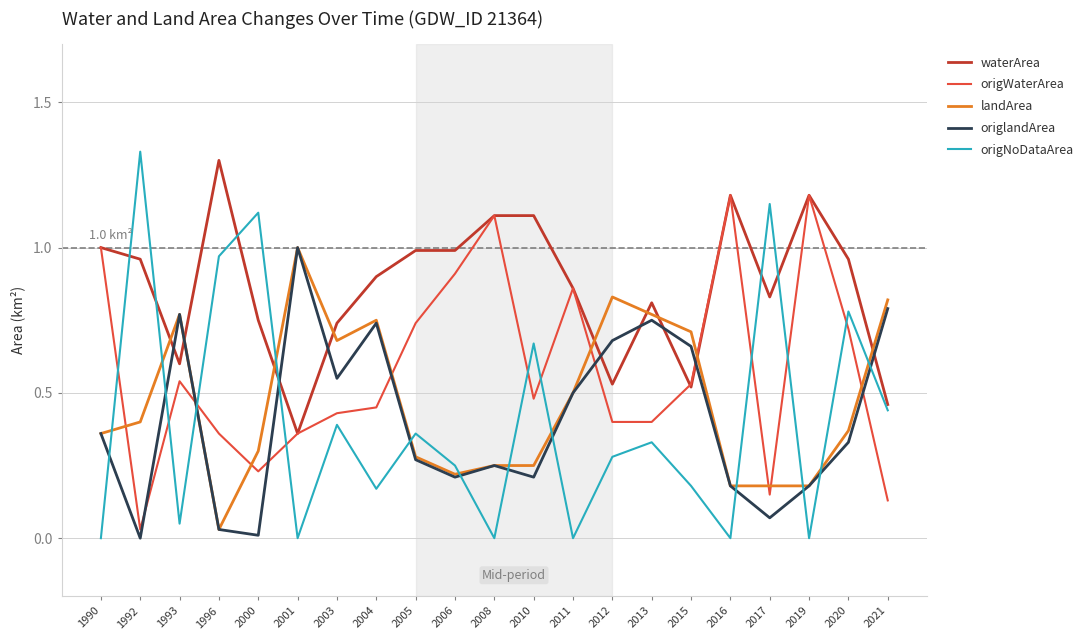

The waterArea series shows 0.5 at 1992. True or false?

False